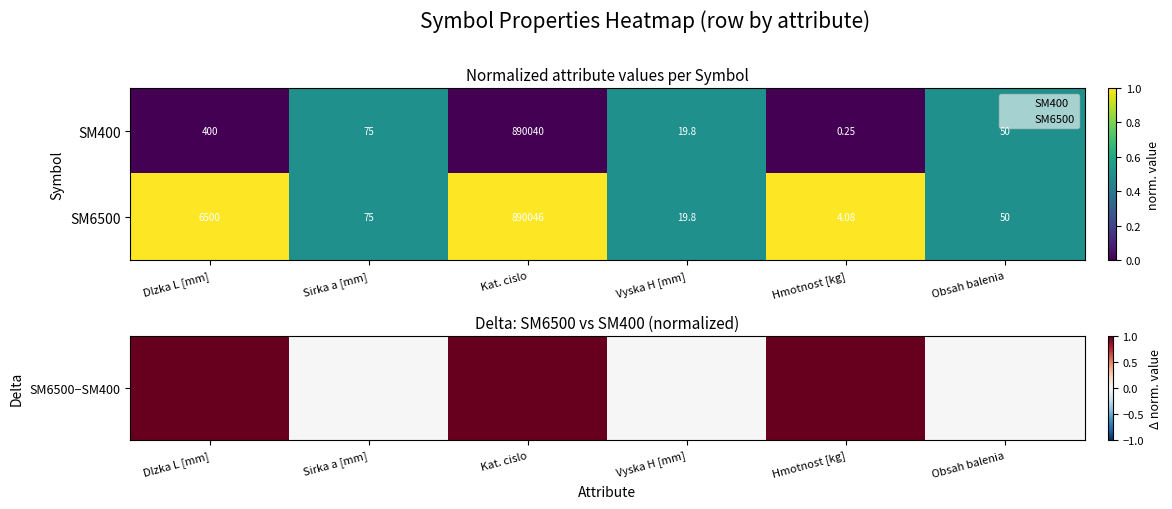

How many series are shown in this chart?

2